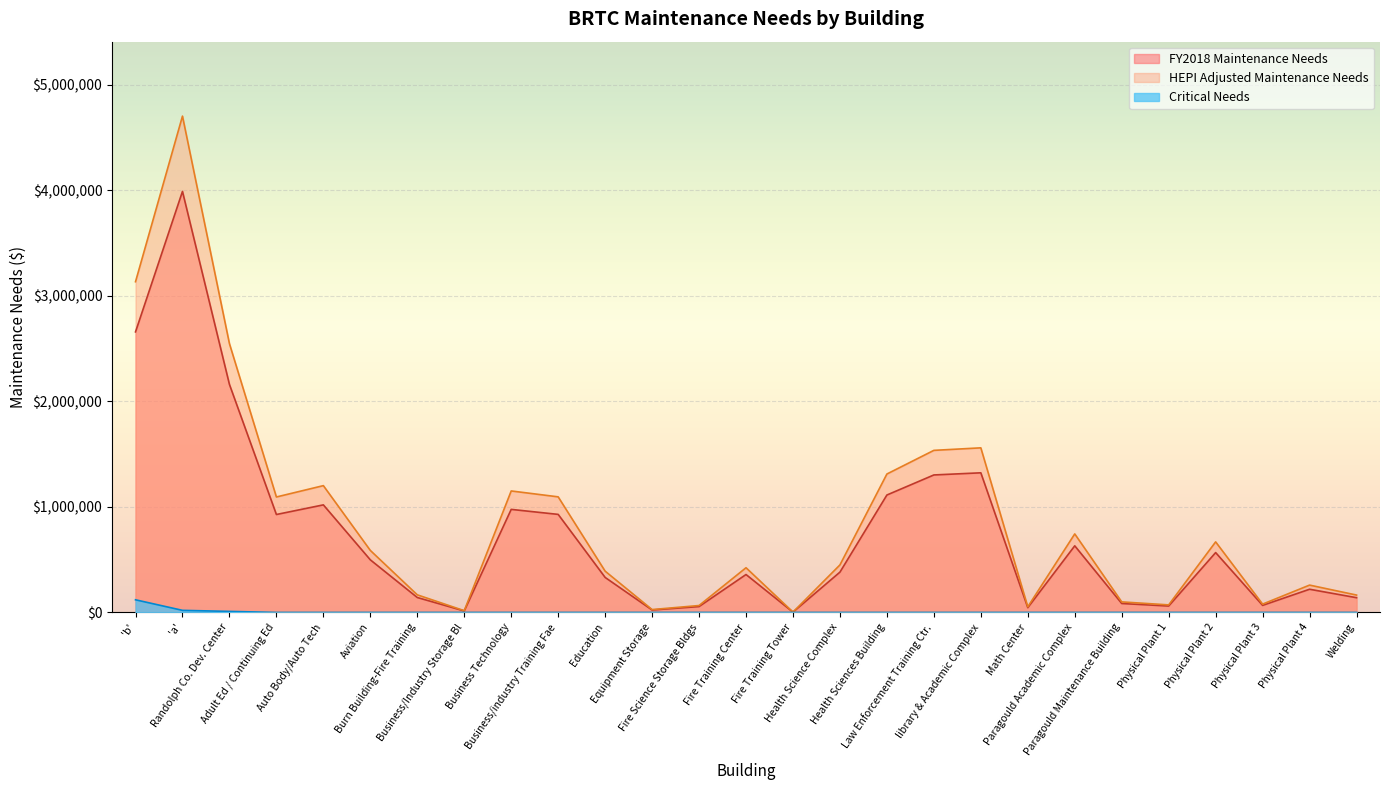

Which series has the largest total across all categories?

HEPI Adjusted Maintenance Needs